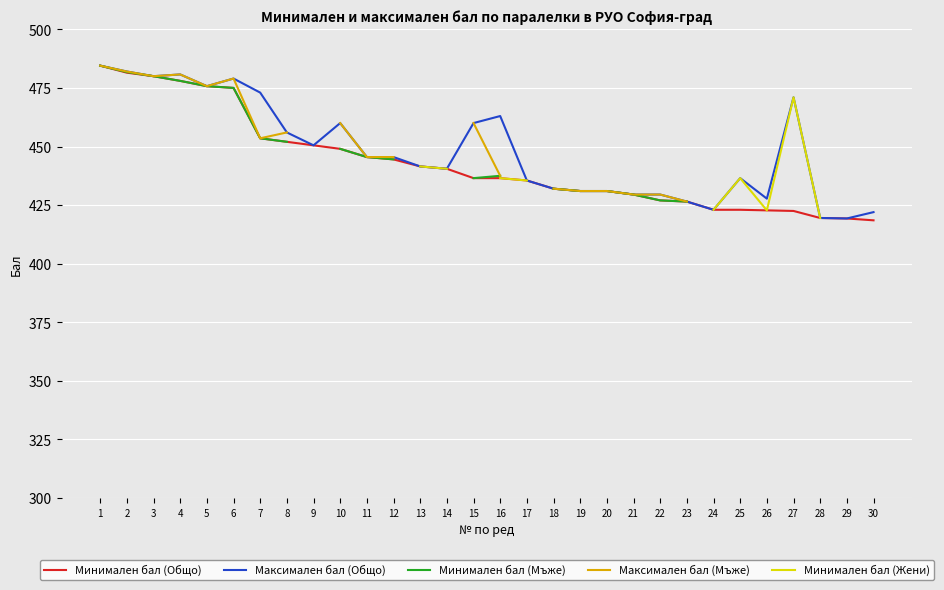

Is the value of Максимален бал (Общо) at 28 greater than the value of Минимален бал (Мъже) at 29?

Yes